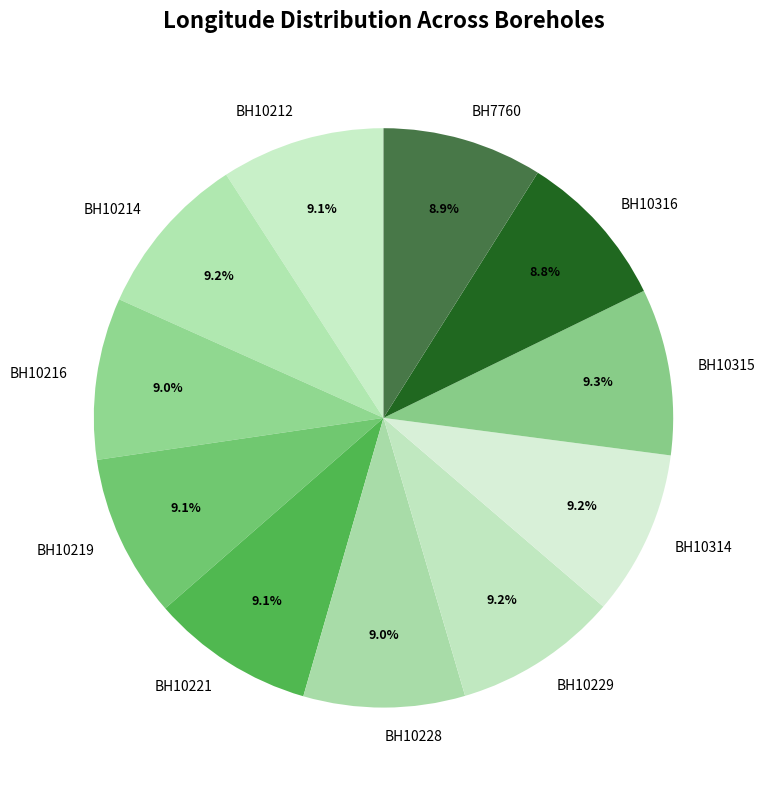

To the nearest percent, what is the combined percentage of BH10315 and BH10212?

18%